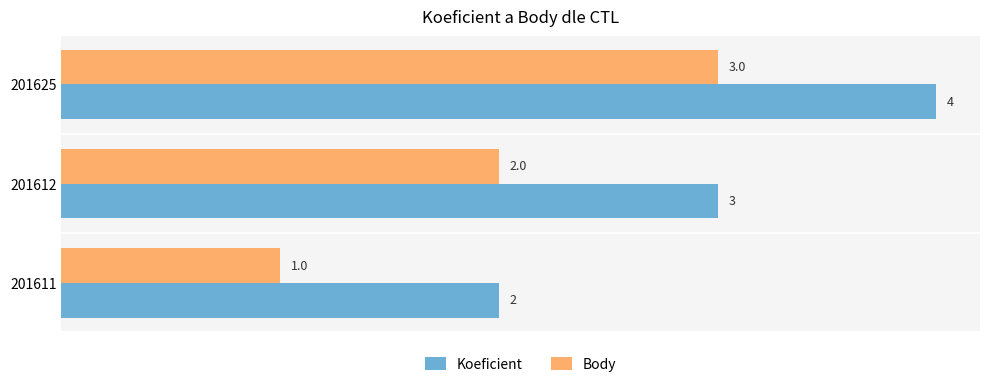

The Body series shows 1 at 201612. True or false?

False